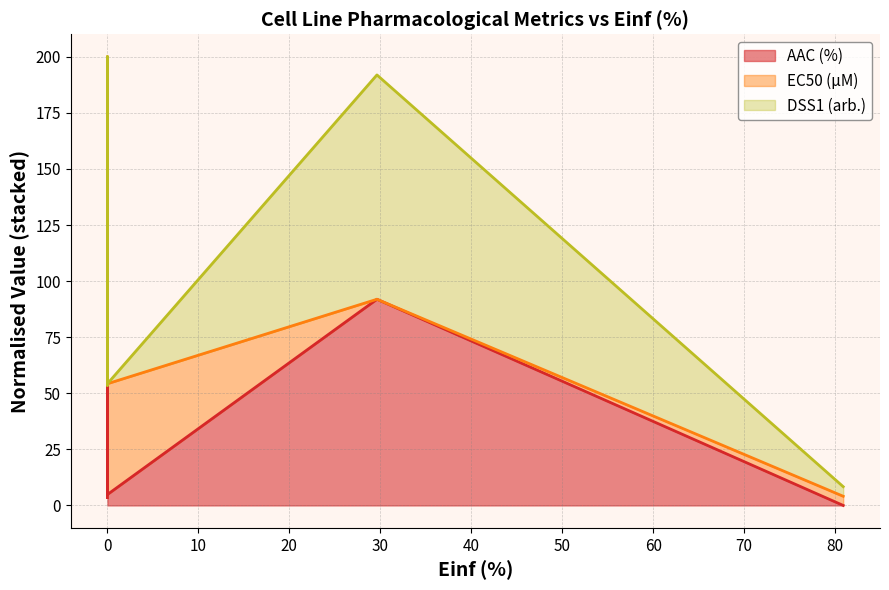

Is it true that EC50 (µM) equals 41.7 at NCI-H2452?

True